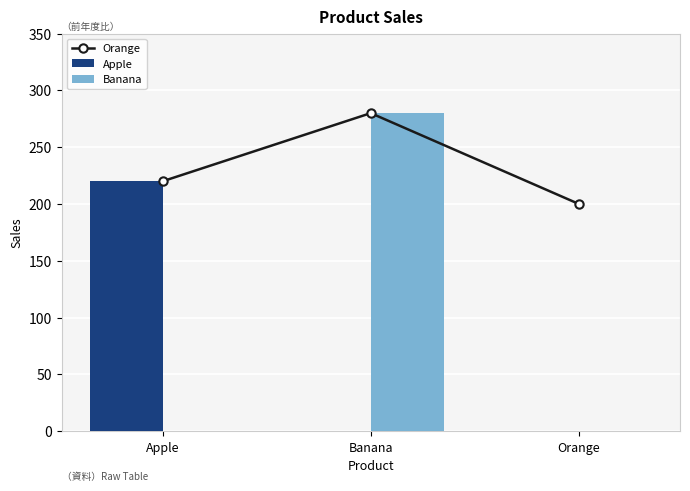

What is the sum of all Orange values?

700